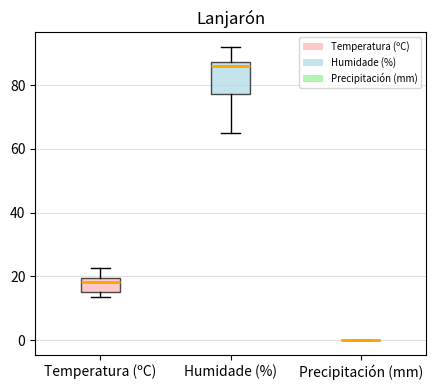

Reading left to right, read every box against the y-axis: the position of its median line, the range the box covers, and the ends of its whiskers. The values are not printed on the chart, so give them approximately, as read against the axis.

Temperatura (ºC): median 18, box 16 to 20, whiskers 14 to 22
Humidade (%): median 86, box 78 to 88, whiskers 66 to 92
Precipitación (mm): box collapsed to a line at 0, whiskers 0 to 0